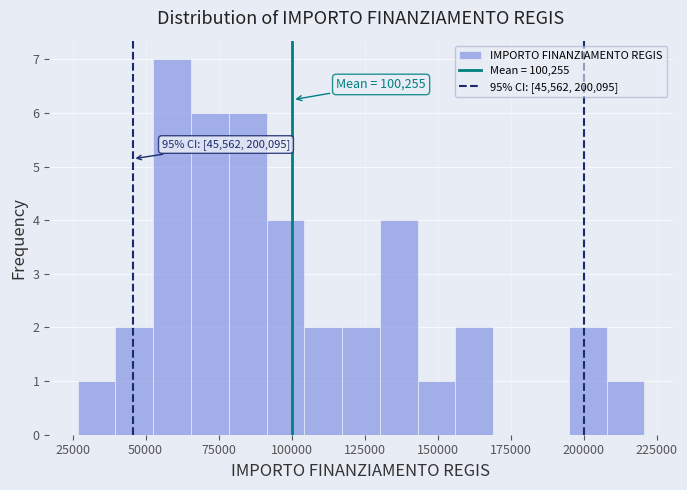

Read against the x-axis, roughly where is the centre of the tallest bar?

60000